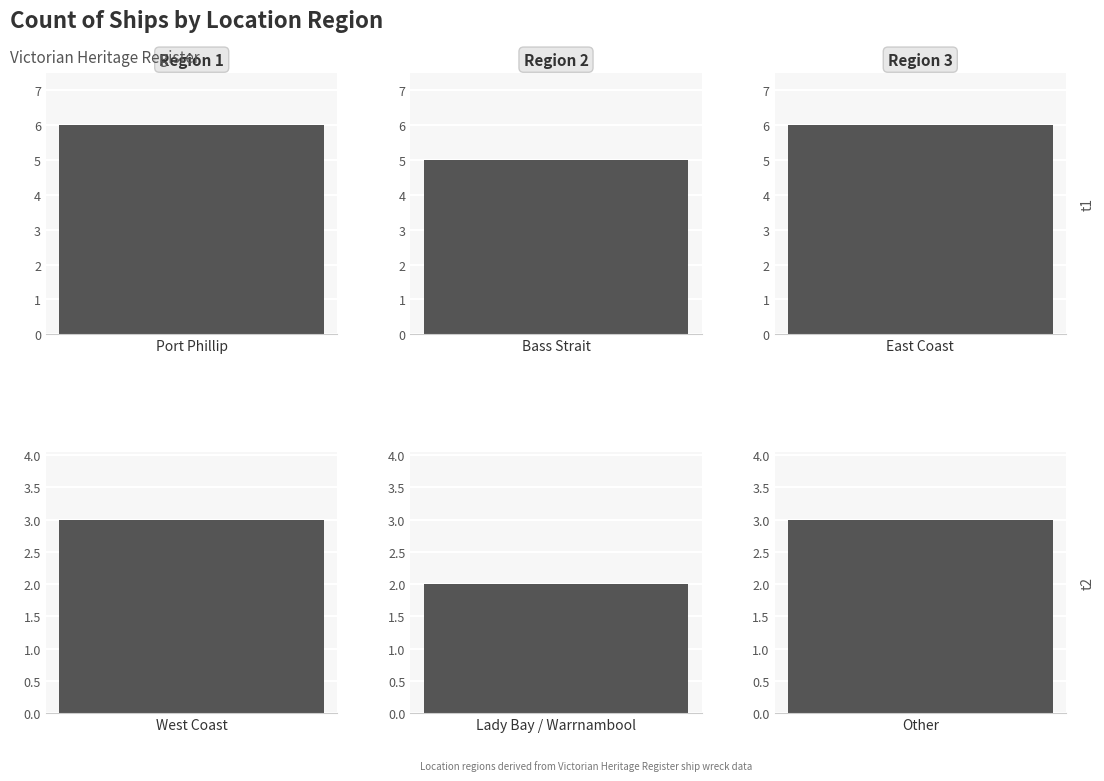

What is the sum of the values at Port Phillip and East Coast?

12